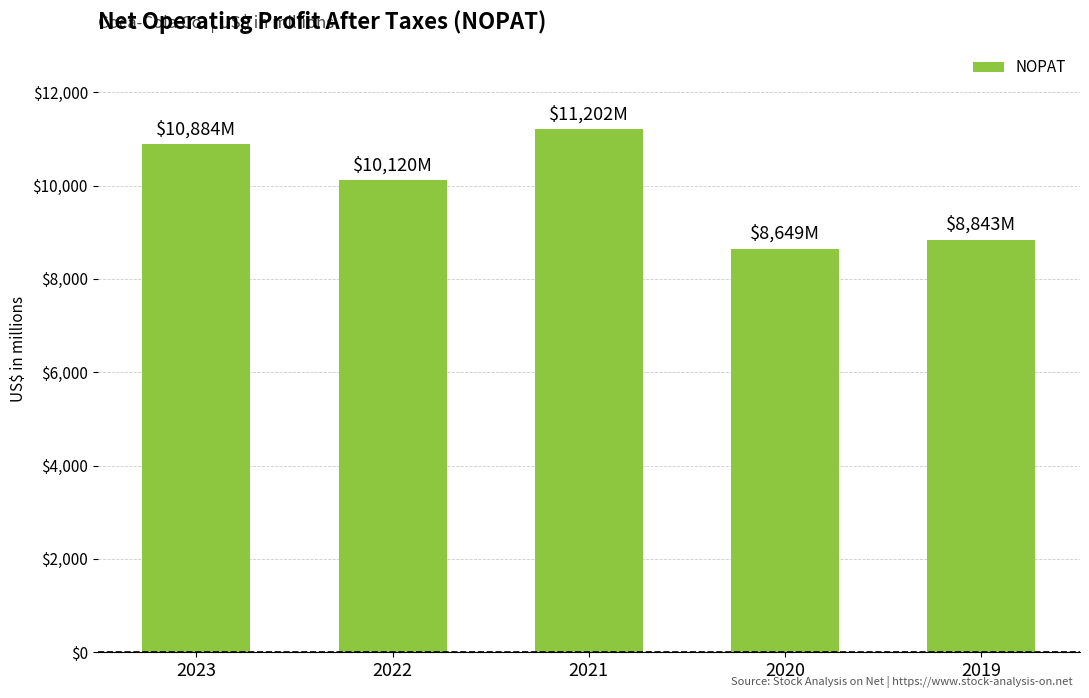

List the labels in order of value, largest first.

2021, 2023, 2022, 2019, 2020